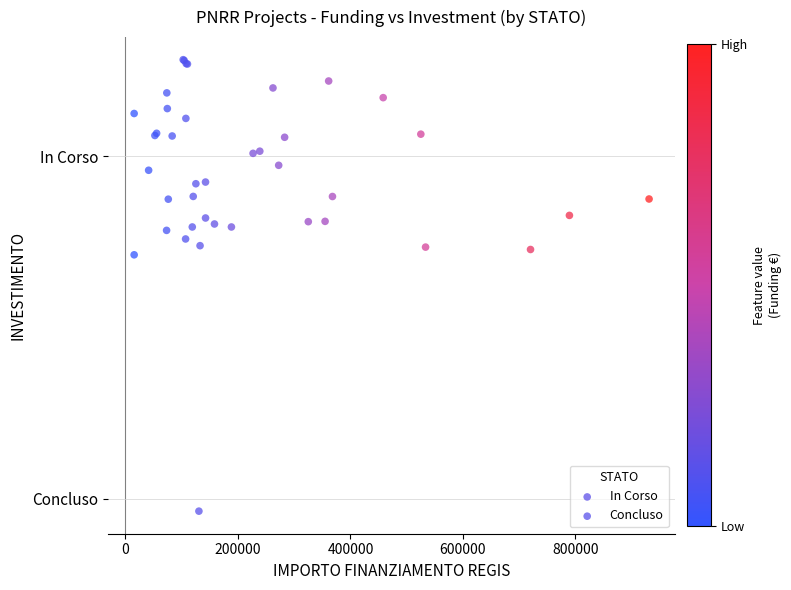

What are all the series names shown in the legend?

In Corso, Concluso